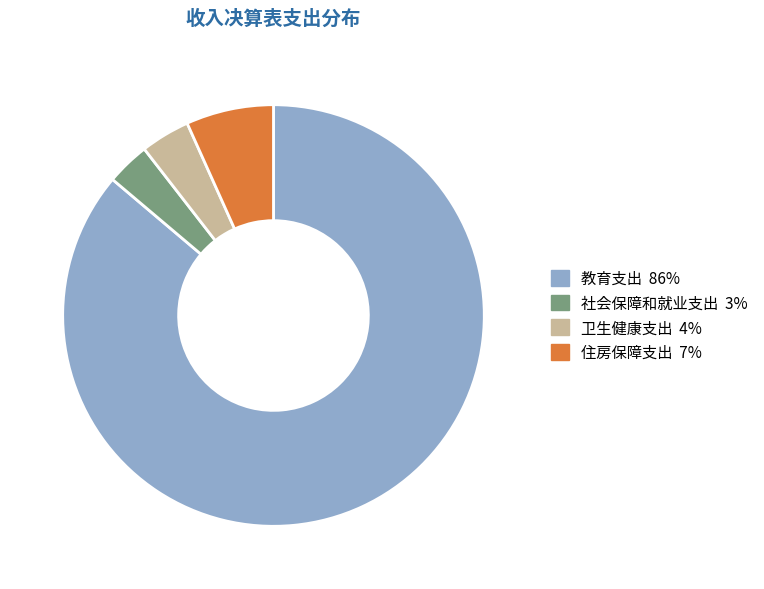

Combined, do 住房保障支出 and 卫生健康支出 account for over 50%?

No